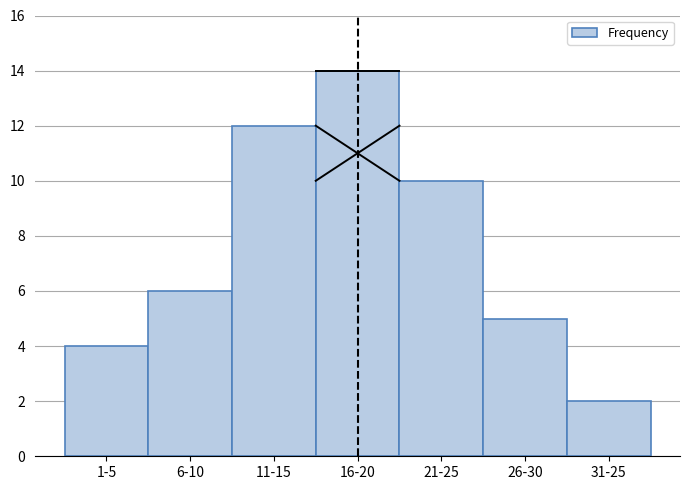

Reading left to right, extract all data points from this chart.

4	6	12	14	10	5	2